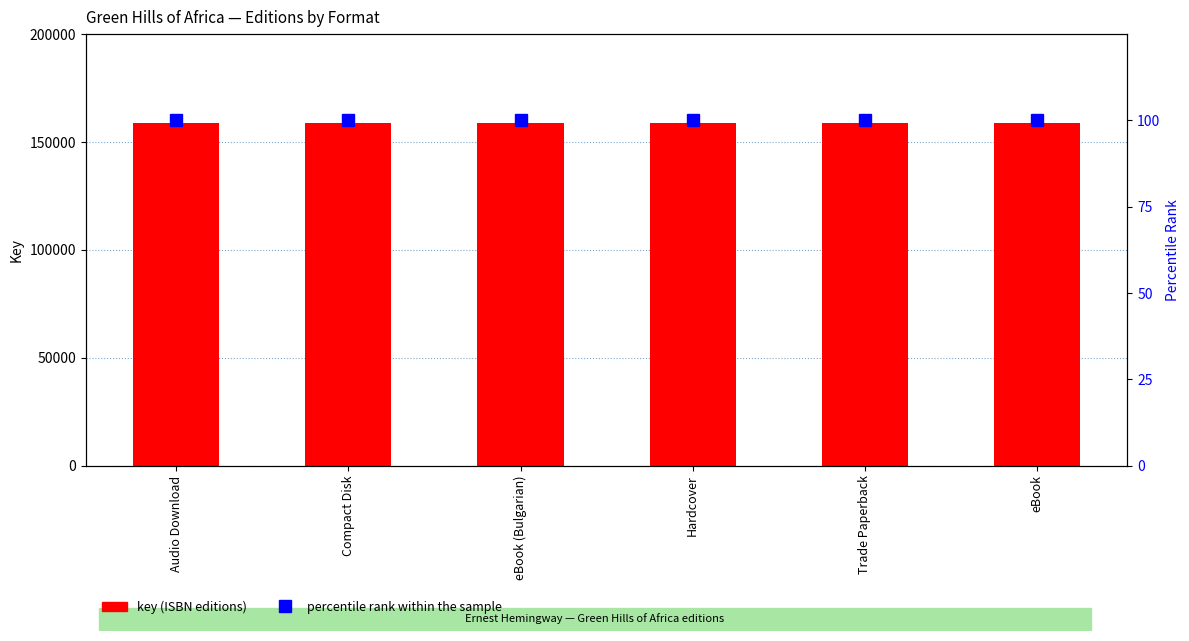

Rank the series by their maximum value, from highest to lowest.

key (158749), percentile rank within the sample